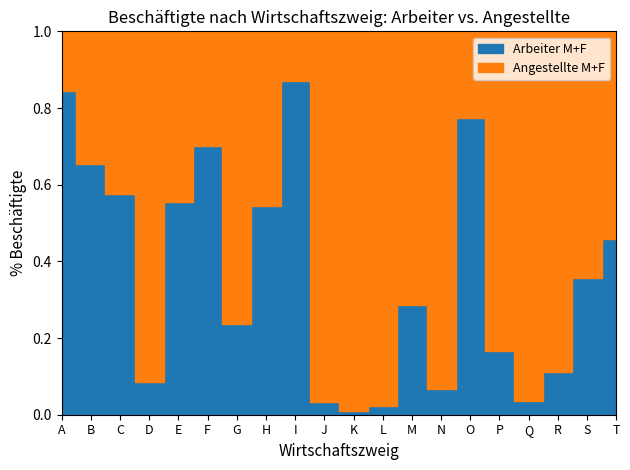

Is this an area chart (filled region under the line)?

No